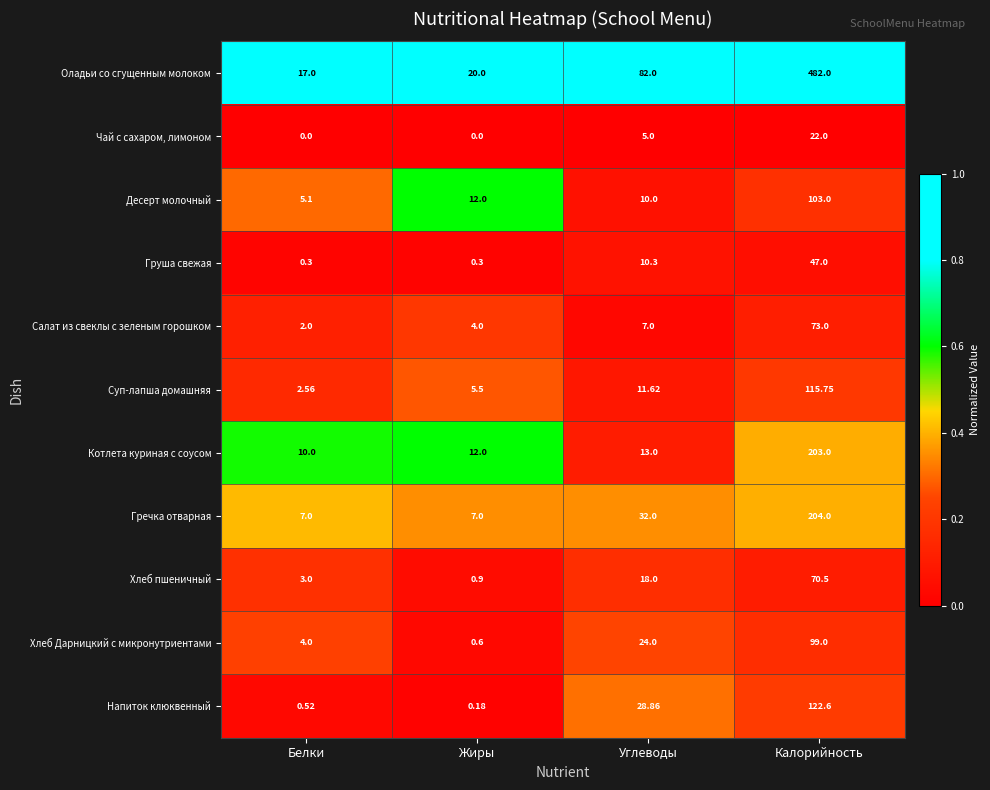

At which category is the sum across all series the highest?

Калорийность